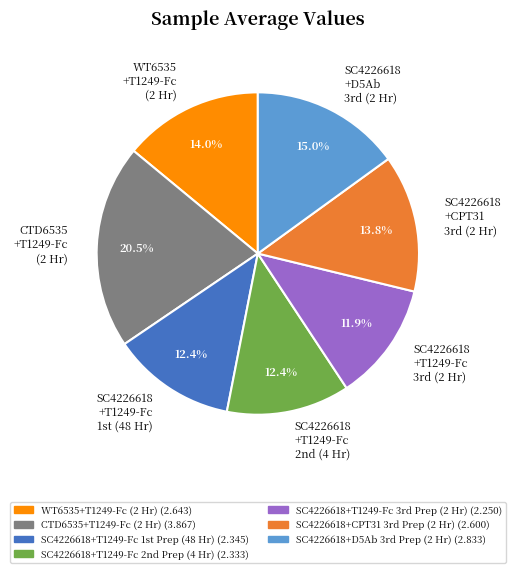

Count the number of slices in the pie.

7